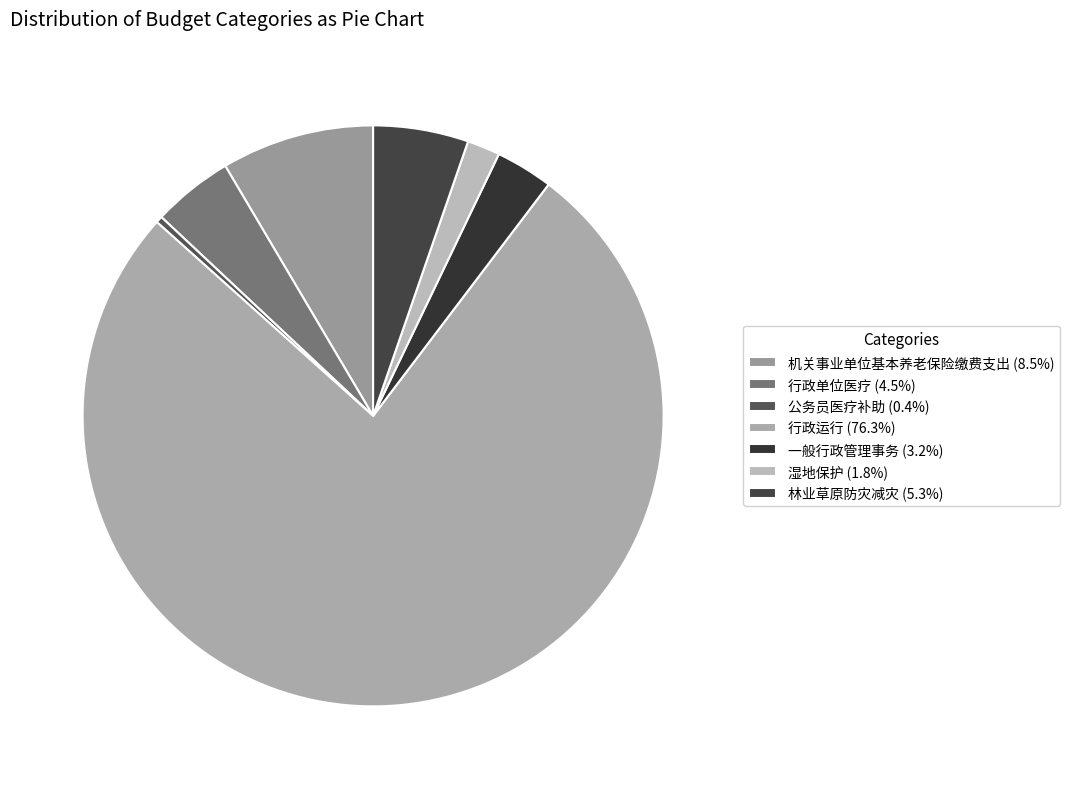

Rank the categories by value from lowest to highest.

公务员医疗补助, 湿地保护, 一般行政管理事务, 行政单位医疗, 林业草原防灾减灾, 机关事业单位基本养老保险缴费支出, 行政运行